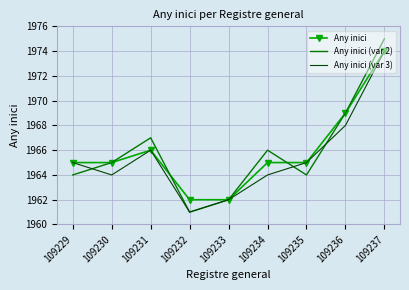

Reading right to left, extract all data points from this chart.

Any inici: 109237=1974	109236=1969	109235=1965	109234=1965	109233=1962	109232=1962	109231=1966	109230=1965	109229=1965
Any inici (var 2): 109237=1975	109236=1969	109235=1964	109234=1966	109233=1962	109232=1961	109231=1967	109230=1965	109229=1964
Any inici (var 3): 109237=1974	109236=1968	109235=1965	109234=1964	109233=1962	109232=1961	109231=1966	109230=1964	109229=1965